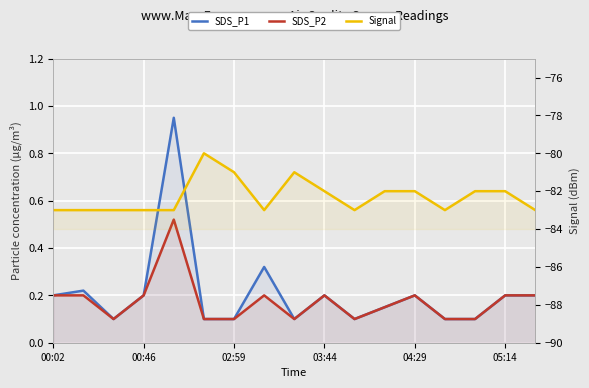

Count the number of categories in the chart.

17